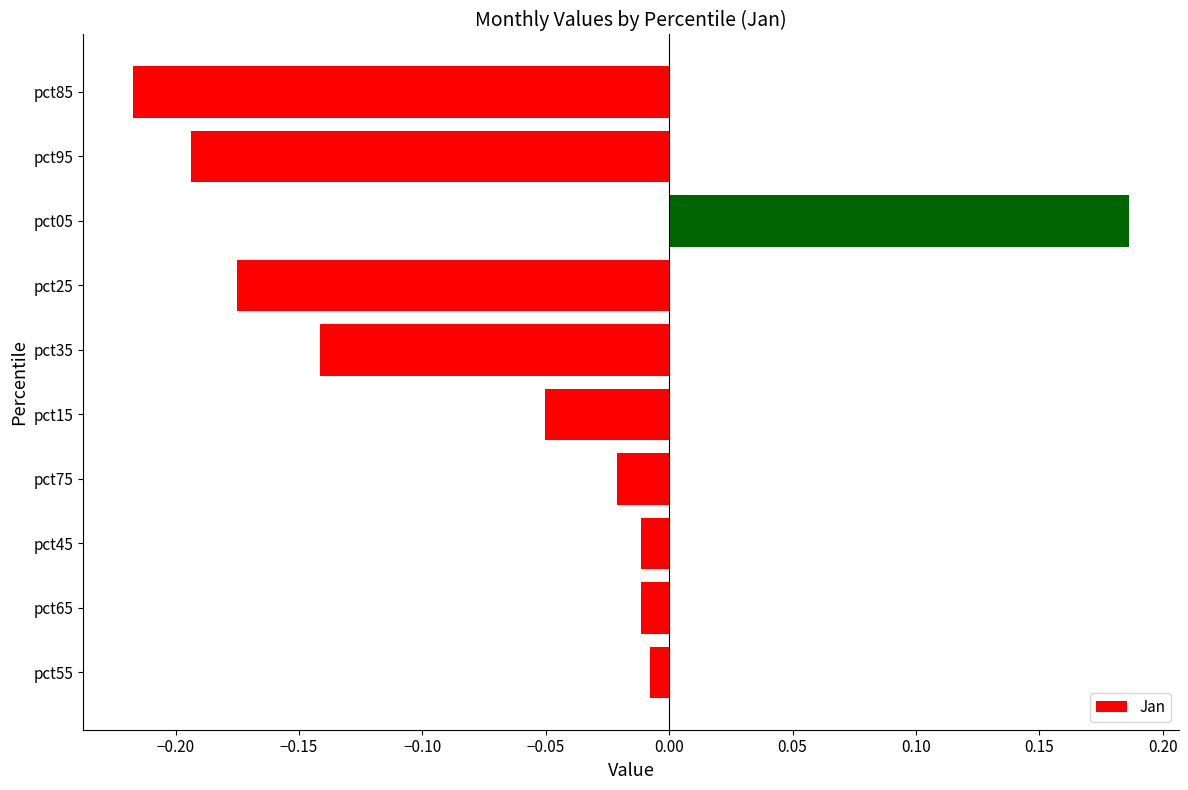

How many distinct data groups are displayed?

1